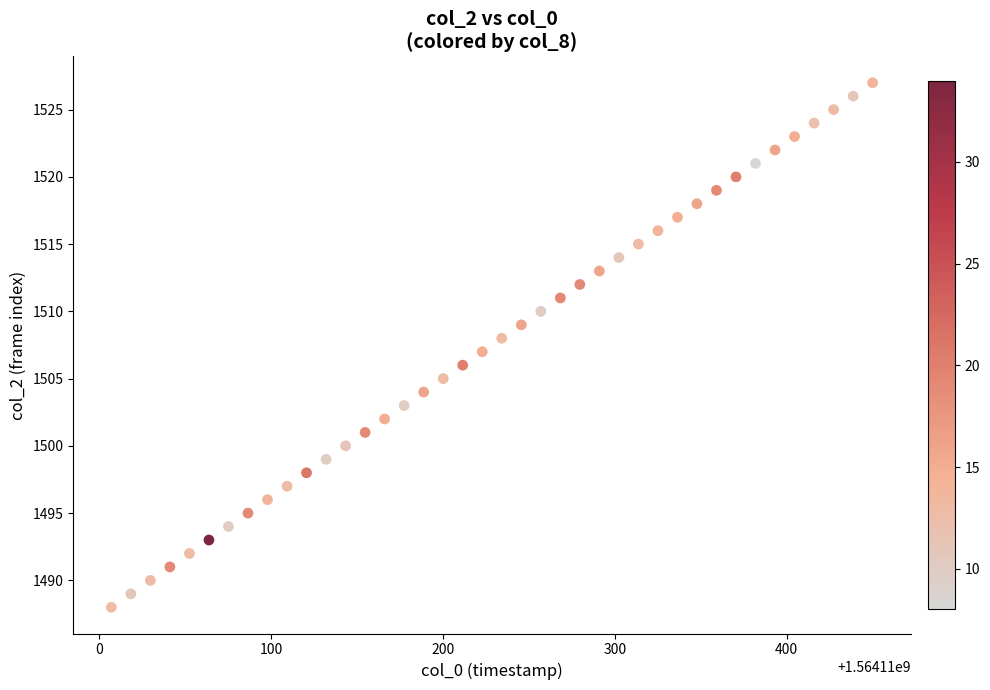

What is the range of Y values (max minus min)?

39